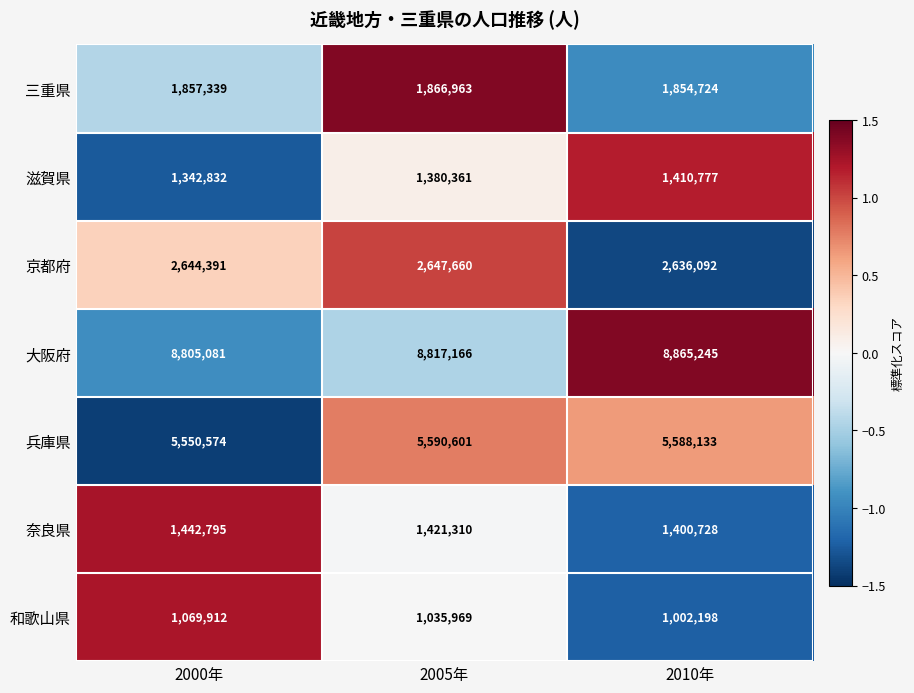

What is the difference between the maximum and minimum values in the 兵庫県 series?

40027